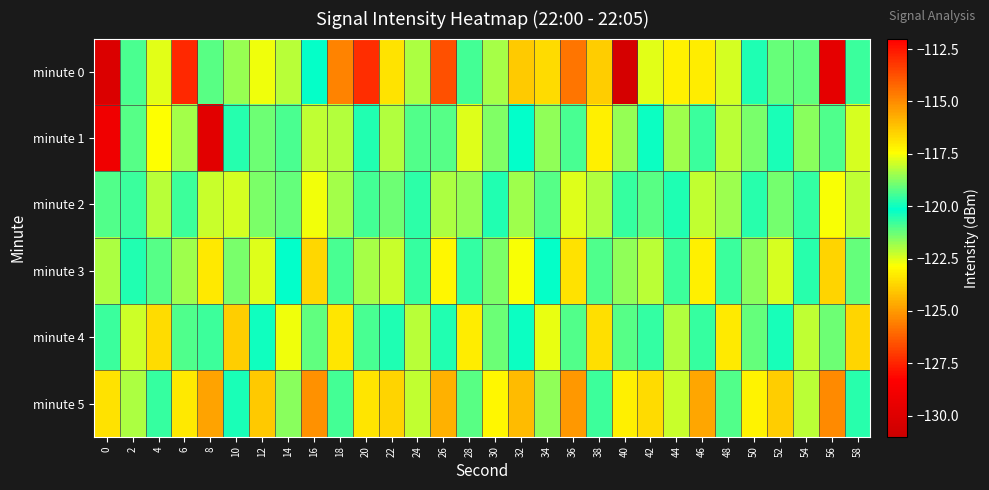

Rank the series by their maximum value, from highest to lowest.

minute 0, minute 4, minute 1, minute 2, minute 3, minute 5